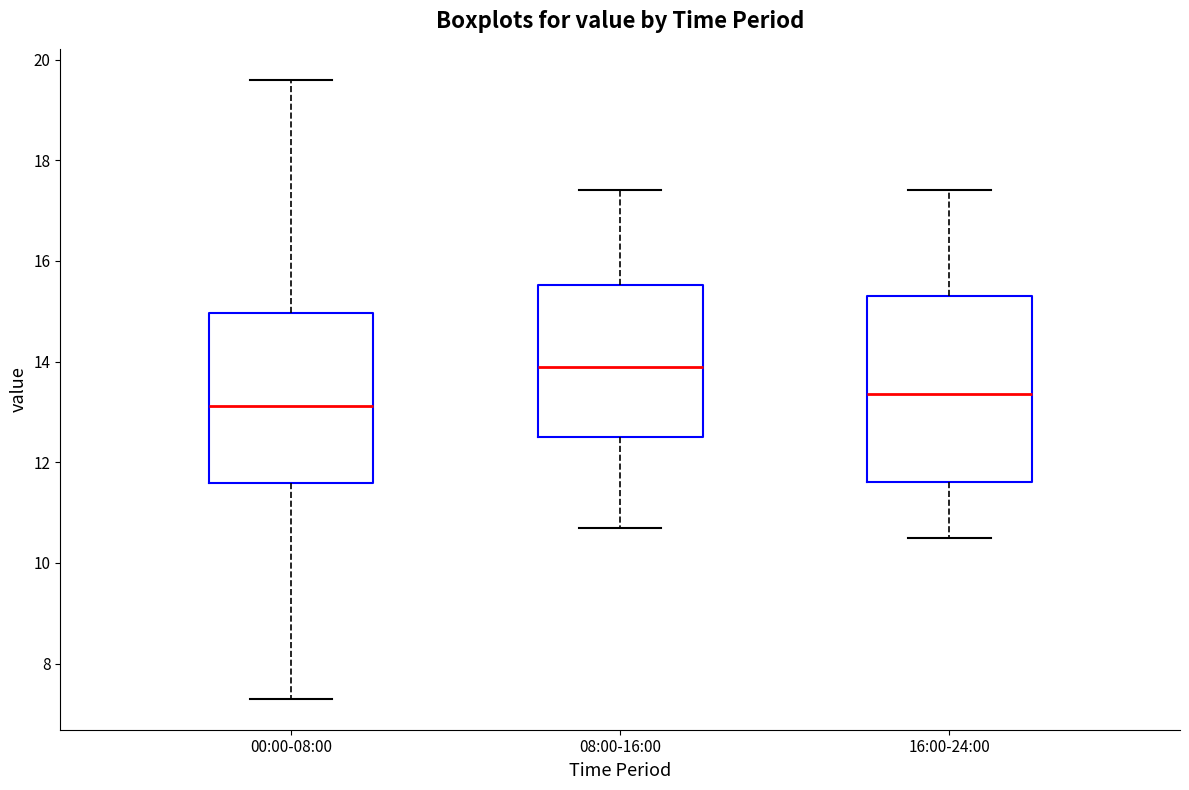

Reading left to right, transcribe this box plot: for each box, give where its median line is, the range the box spans, and where its two whiskers end, as read against the y-axis. The values are not printed on the chart, so give them approximately, as read against the axis.

00:00-08:00: median 13.2, box 11.6 to 15.0, whiskers 7.4 to 19.6
08:00-16:00: median 14.0, box 12.6 to 15.6, whiskers 10.8 to 17.4
16:00-24:00: median 13.4, box 11.6 to 15.4, whiskers 10.6 to 17.4